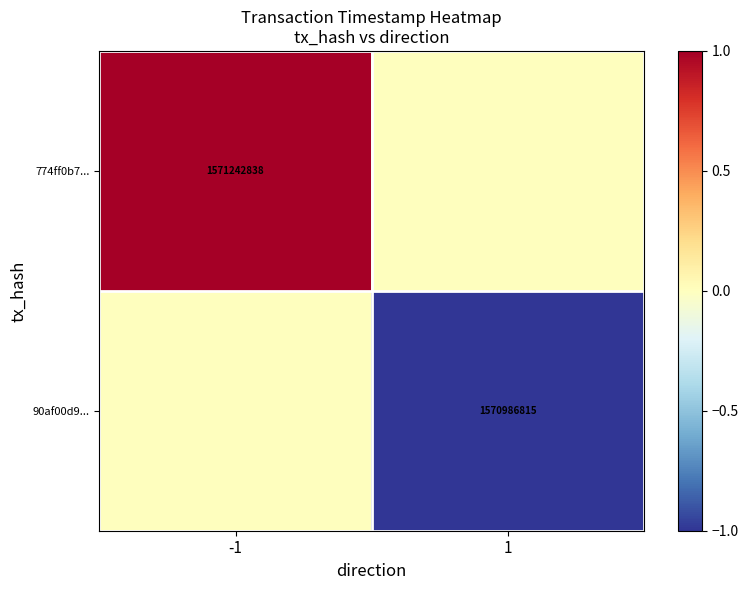

Is it true that 774ff0b7... equals 1571242838 at -1?

True